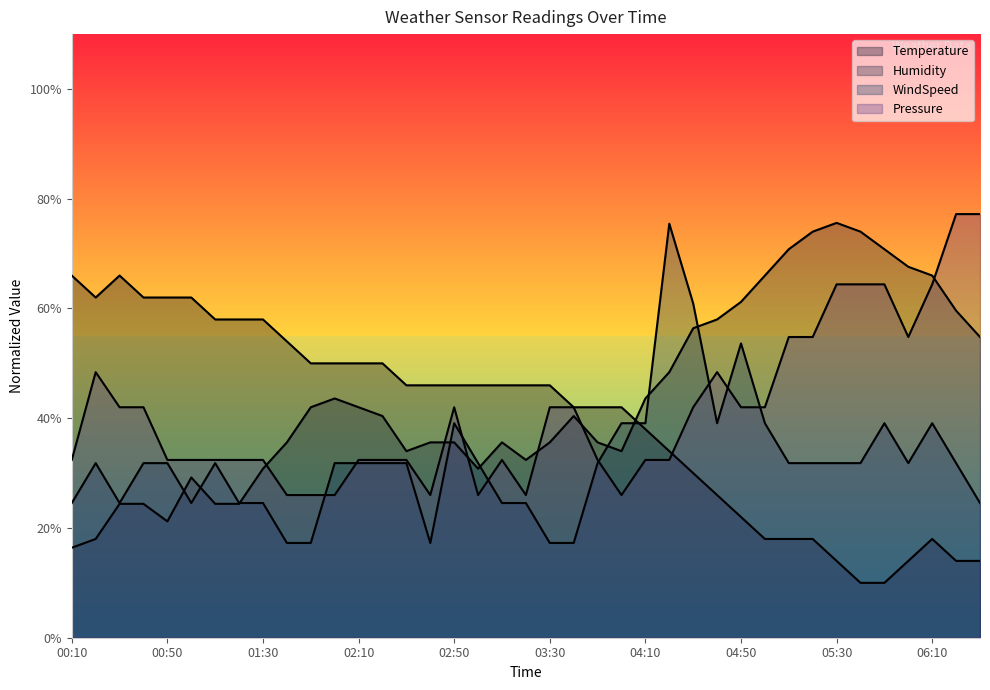

True or false: Humidity has a value of 11.0 at 01:40.

False